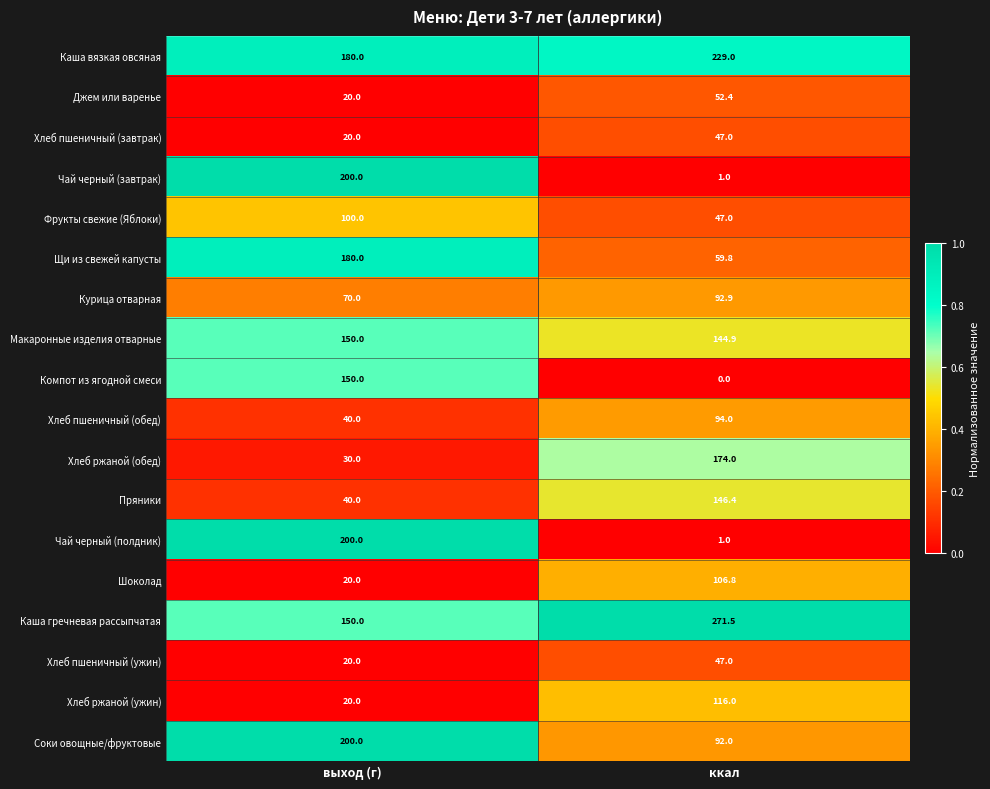

What is the difference between the Пряники values at выход (г) and ккал?

106.4